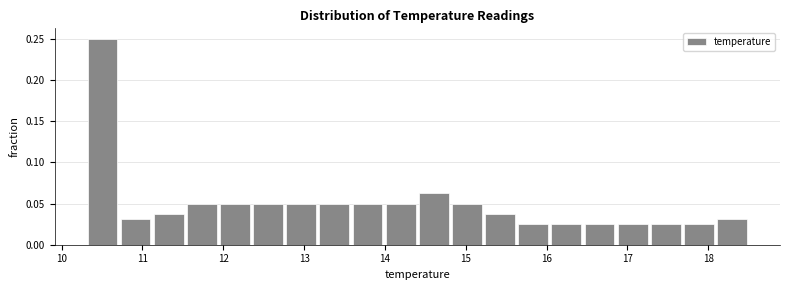

Reading left to right, list every bar in this chart as the range it spans on the x-axis followed by its height. Neither the bar edges nor the heights are printed on the chart, so give them approximately, as read against the axes.

10.30 to 10.71: 0.250
10.71 to 11.12: 0.030
11.12 to 11.53: 0.040
11.53 to 11.94: 0.050
11.94 to 12.35: 0.050
12.35 to 12.76: 0.050
12.76 to 13.17: 0.050
13.17 to 13.58: 0.050
13.58 to 13.99: 0.050
13.99 to 14.40: 0.050
14.40 to 14.81: 0.065
14.81 to 15.22: 0.050
15.22 to 15.63: 0.040
15.63 to 16.04: 0.025
16.04 to 16.45: 0.025
16.45 to 16.86: 0.025
16.86 to 17.27: 0.025
17.27 to 17.68: 0.025
17.68 to 18.09: 0.025
18.09 to 18.50: 0.030